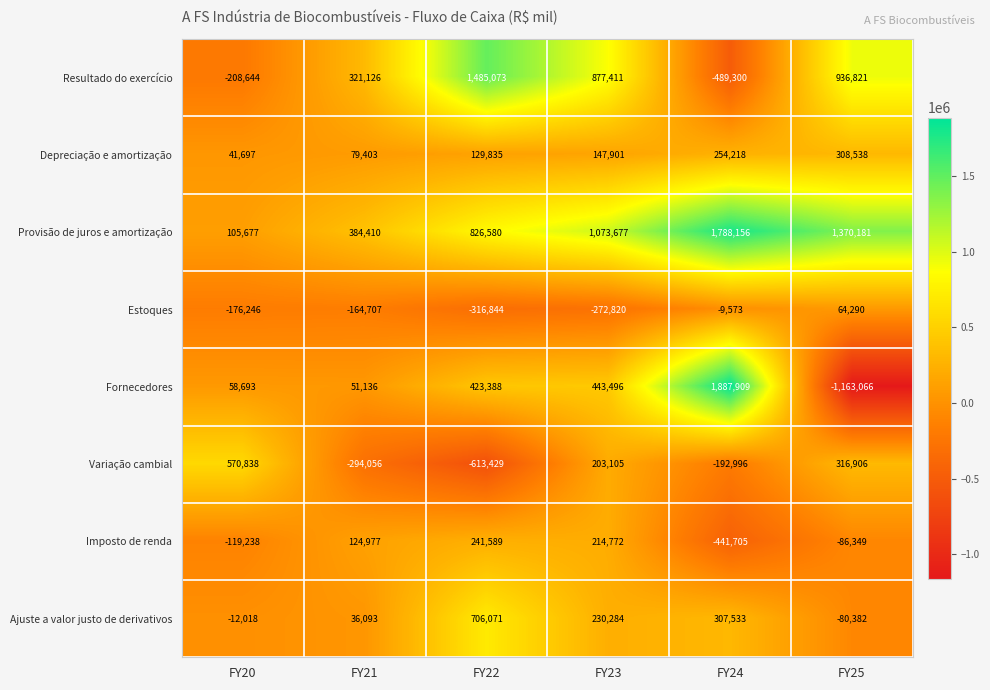

What is the difference between the maximum and minimum values in the Provisão de juros e amortização series?

1682479